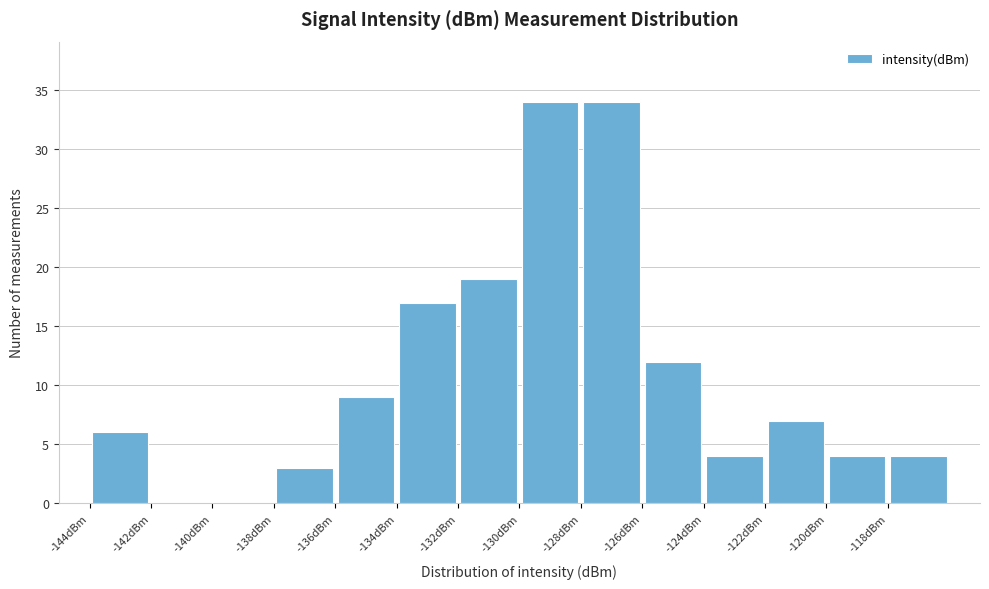

Reading left to right, list every bar in this chart as the range it spans on the x-axis followed by its height. The values are not printed on the chart, so give them approximately, as read against the axis.

-144 to -142: 6
-142 to -140: 0
-140 to -138: 0
-138 to -136: 3
-136 to -134: 9
-134 to -132: 17
-132 to -130: 19
-130 to -128: 34
-128 to -126: 34
-126 to -124: 12
-124 to -122: 4
-122 to -120: 7
-120 to -118: 4
-118 to -116: 4